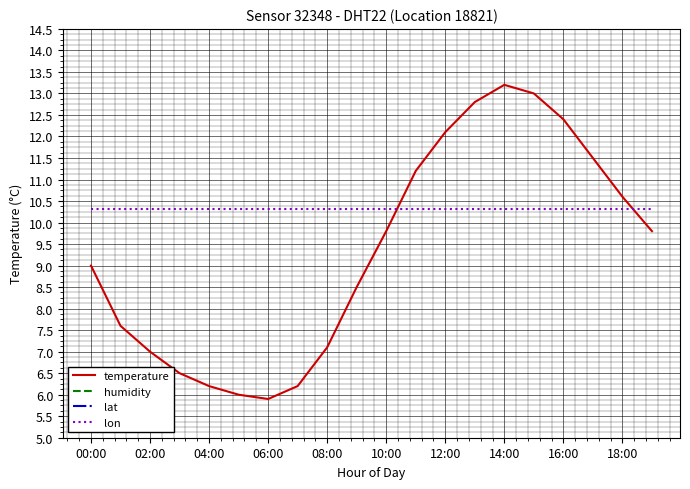

How many times do temperature and lon cross each other?

2